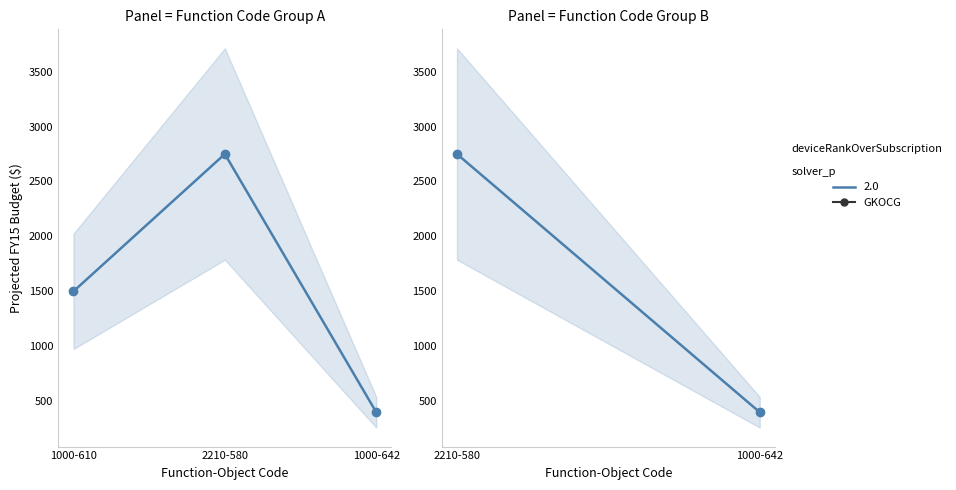

Which category has the highest value across all series?

2210-580